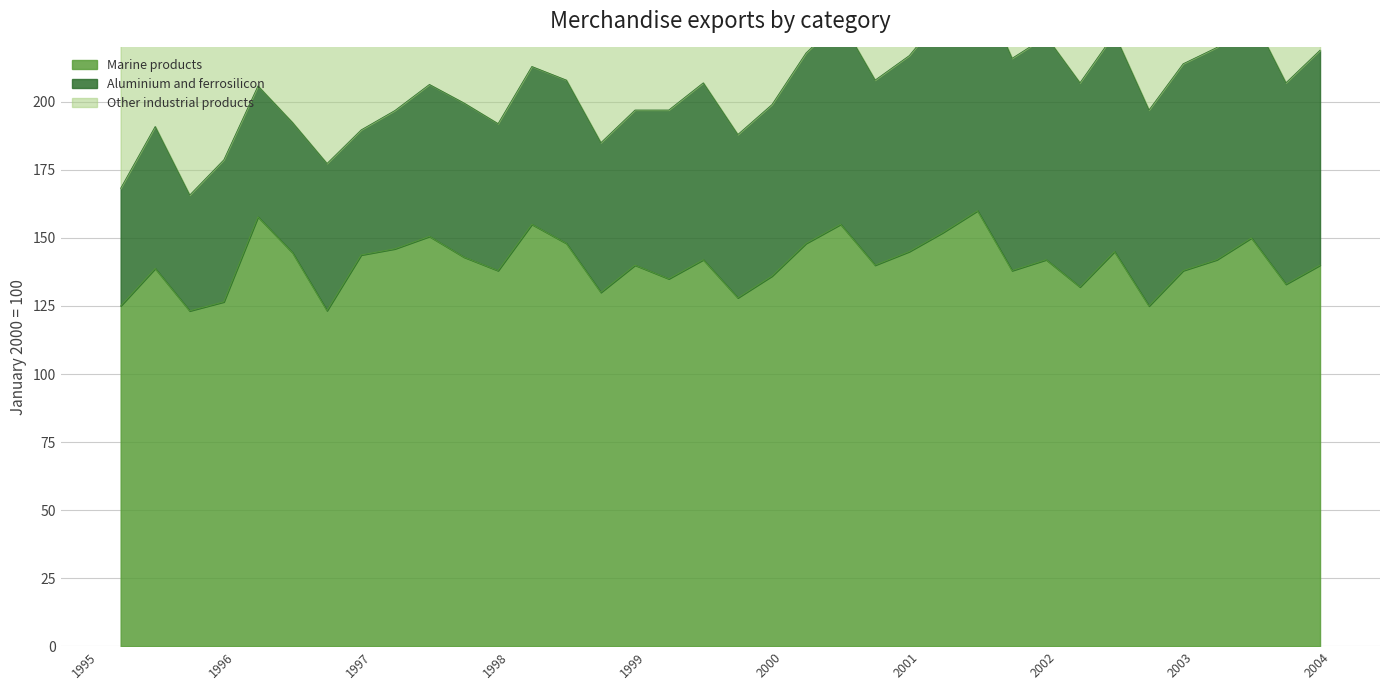

Reading left to right, what are all the values shown in this chart?

Marine products: 125.0	138.8	123.2	126.5	157.8	144.6	123.3	143.8	146.0	150.6	143.0	138.0	155.0	148.0	130.0	140.0	135.0	142.0	128.0	136.0	148.0	155.0	140.0	145.0	152.0	160.0	138.0	142.0	132.0	145.0	125.0	138.0	142.0	150.0	133.0	140.0
Aluminium and ferrosilicon: 43.2	52.2	42.5	52.2	48.1	47.8	54.1	46.0	50.8	55.8	56.6	54.0	58.0	60.0	55.0	57.0	62.0	65.0	60.0	63.0	70.0	75.0	68.0	72.0	80.0	85.0	78.0	82.0	75.0	80.0	72.0	76.0	78.0	82.0	74.0	79.0
Other industrial products: 68.1	59.0	72.4	95.0	62.0	67.8	68.8	86.0	65.6	81.8	76.2	85.0	80.0	78.0	82.0	90.0	75.0	72.0	78.0	88.0	92.0	88.0	85.0	95.0	100.0	98.0	92.0	102.0	95.0	90.0	88.0	96.0	98.0	94.0	90.0	99.0